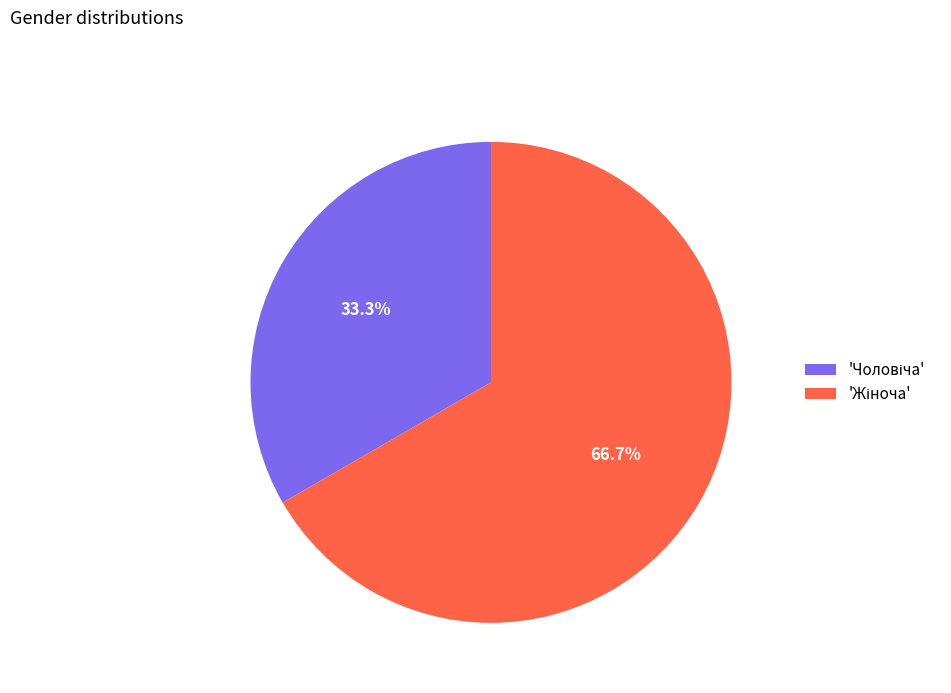

Does any single category account for the majority?

Yes